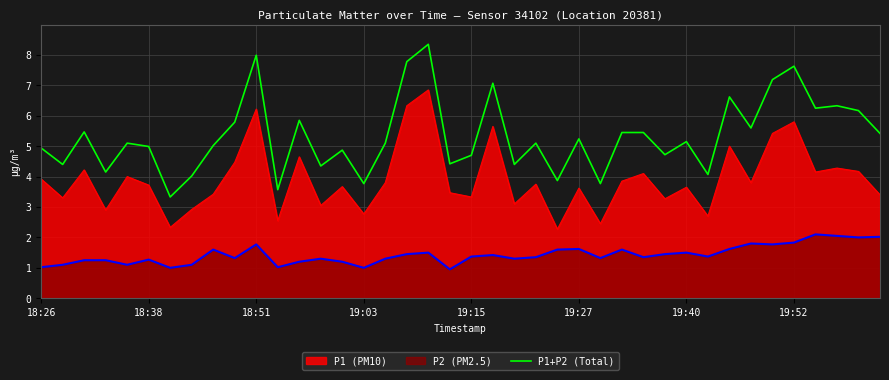

List the series in order of their peak value, highest first.

P1+P2 (Total), P1 (PM10), P2 (PM2.5)